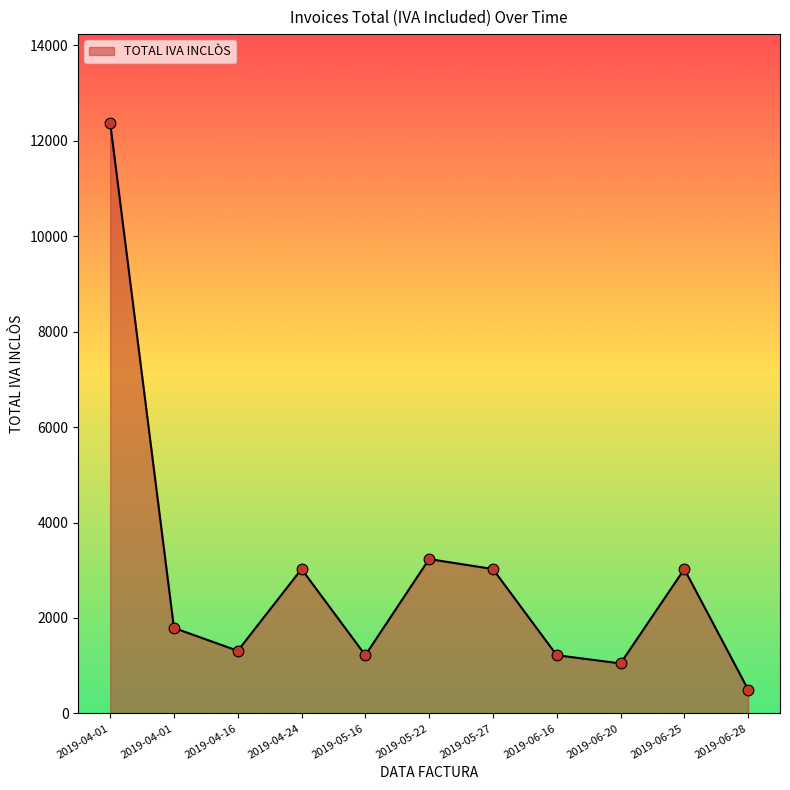

Does the chart have visible grid lines?

No